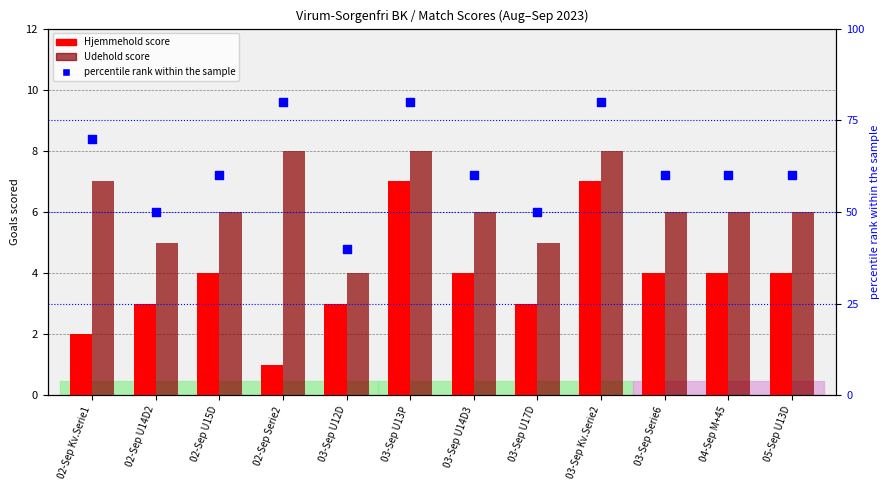

At how many categories does at least one series exceed 49?

11